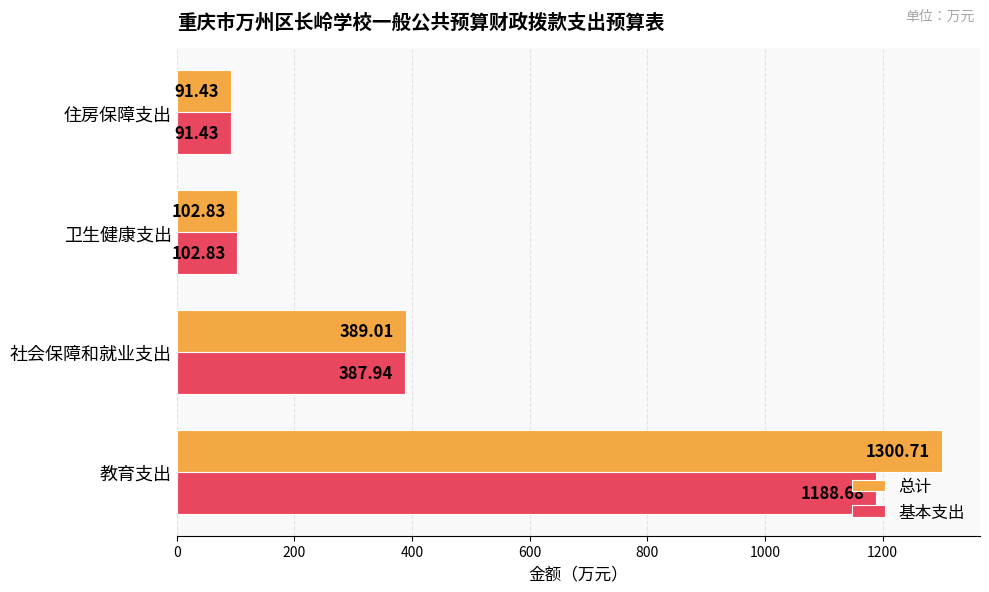

What is the difference between the second highest and second lowest values in the 总计 series?

286.2